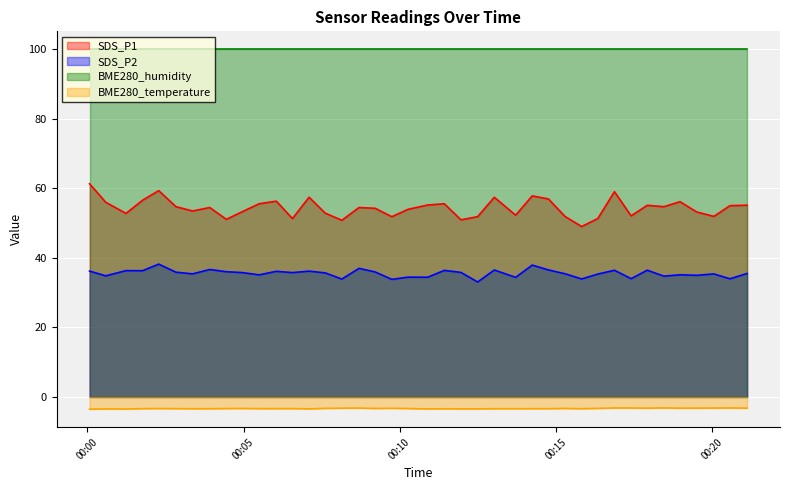

True or false: SDS_P1 has more than 2 points higher than both neighbors.

True